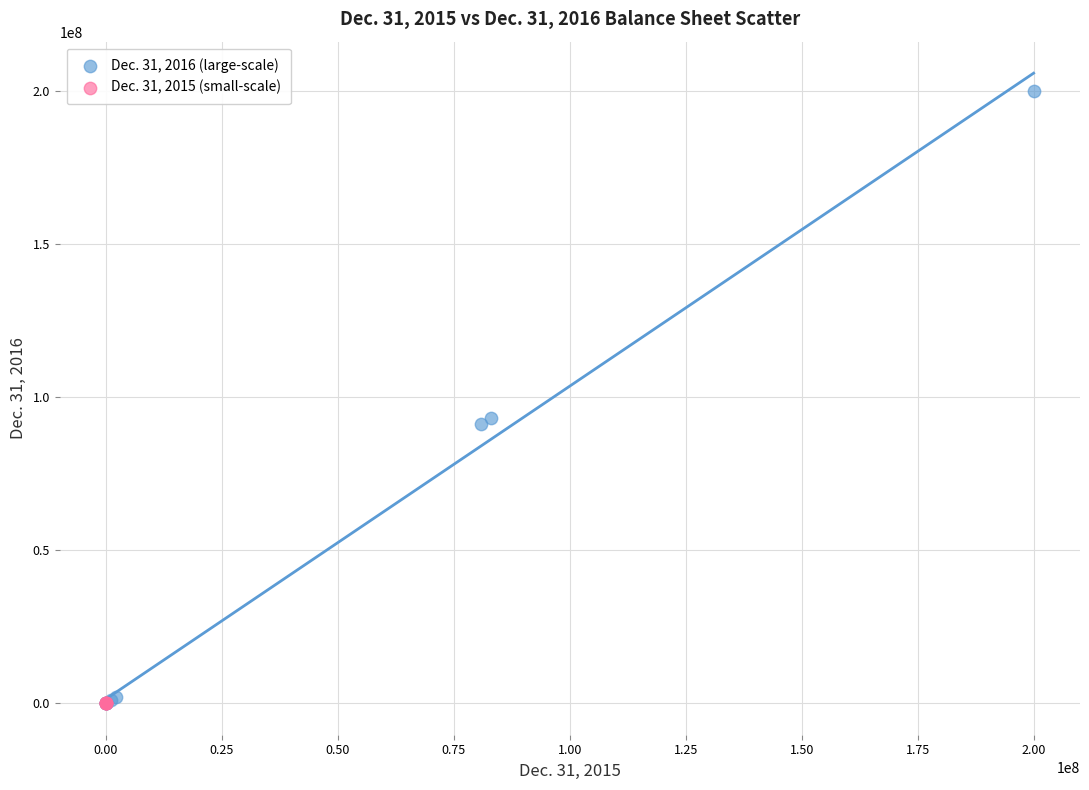

Which series reaches the maximum Y coordinate?

Dec. 31, 2016 (large-scale)